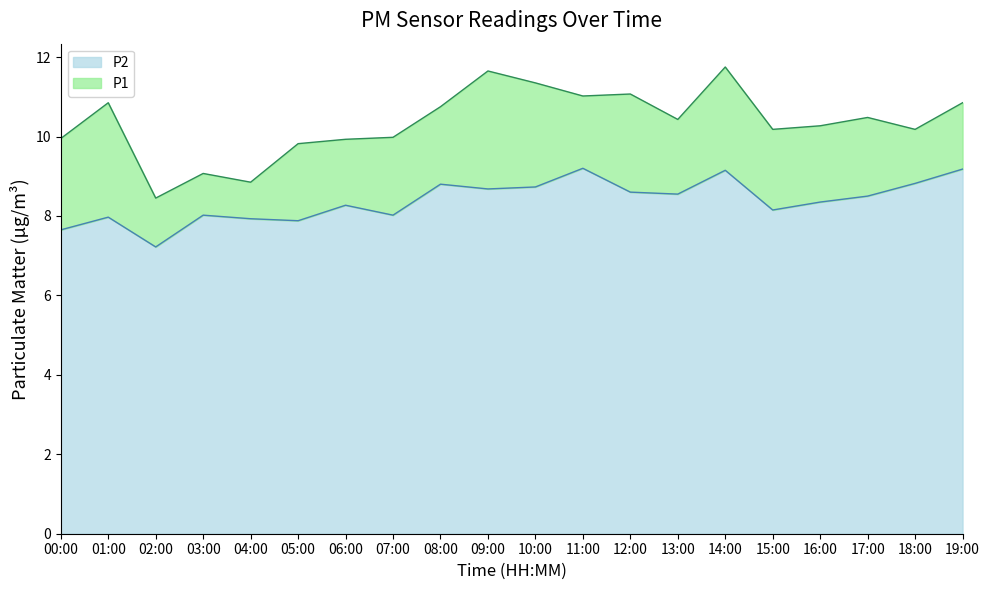

Between 15:00 and 16:00, which series saw the biggest shift?

P2